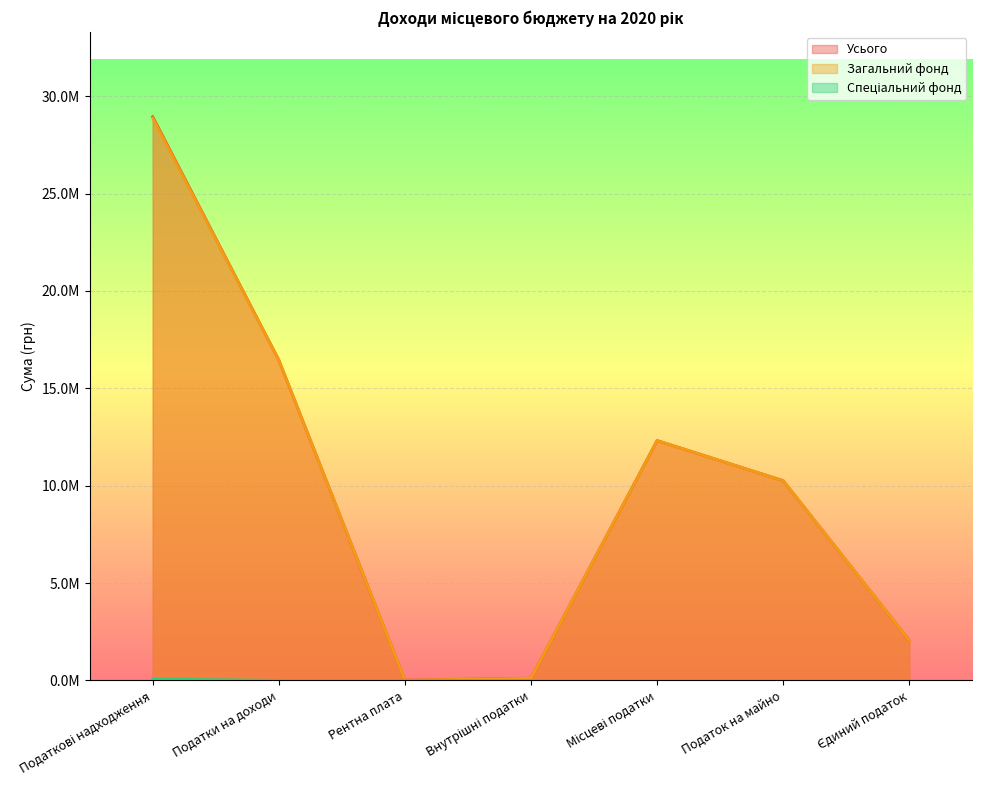

What is the total value across all series at Податки на доходи?

32912441.0